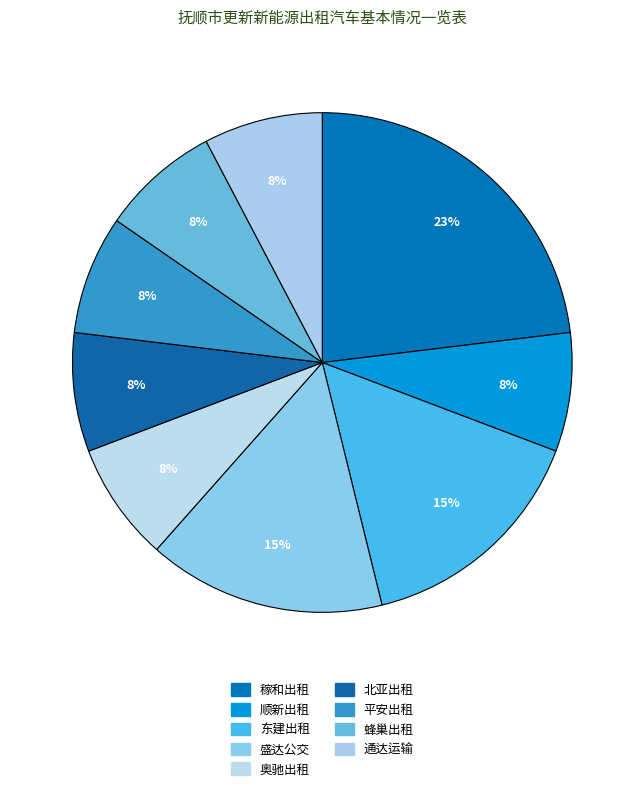

Is there any slice that represents more than half of the pie?

No